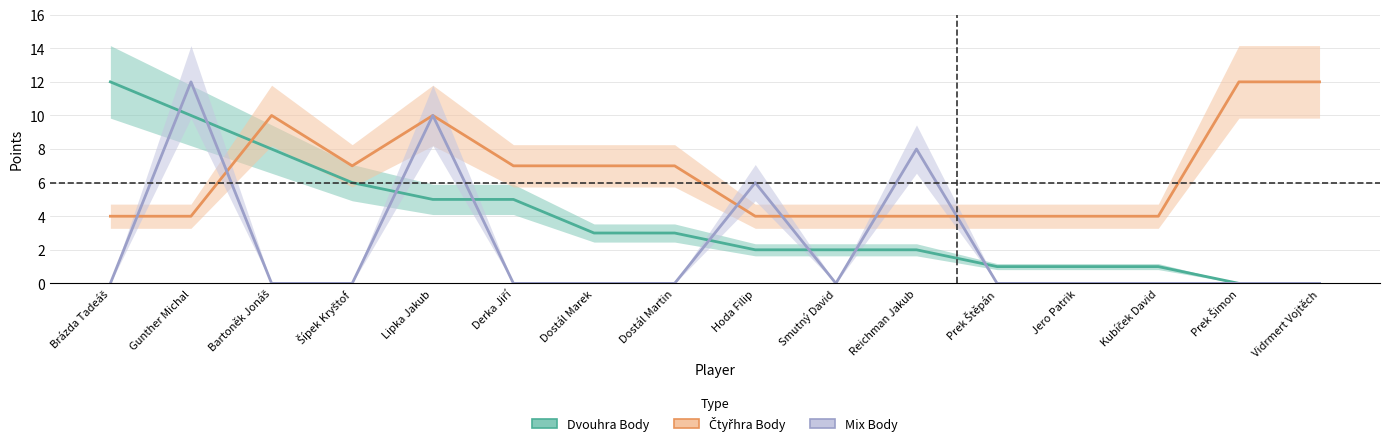

How many distinct data groups are displayed?

3